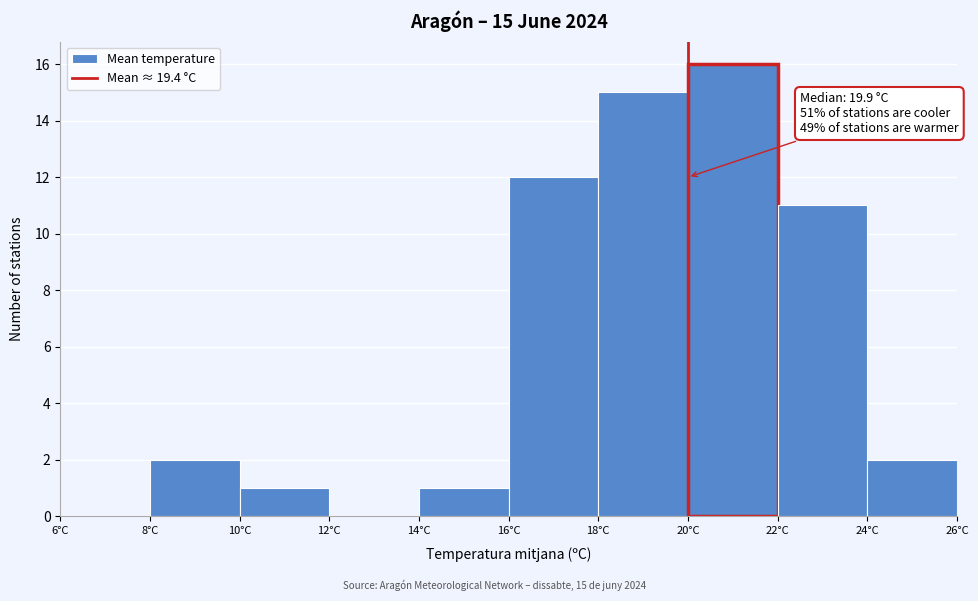

Over which range of the x-axis is the bar tallest?

20 to 22